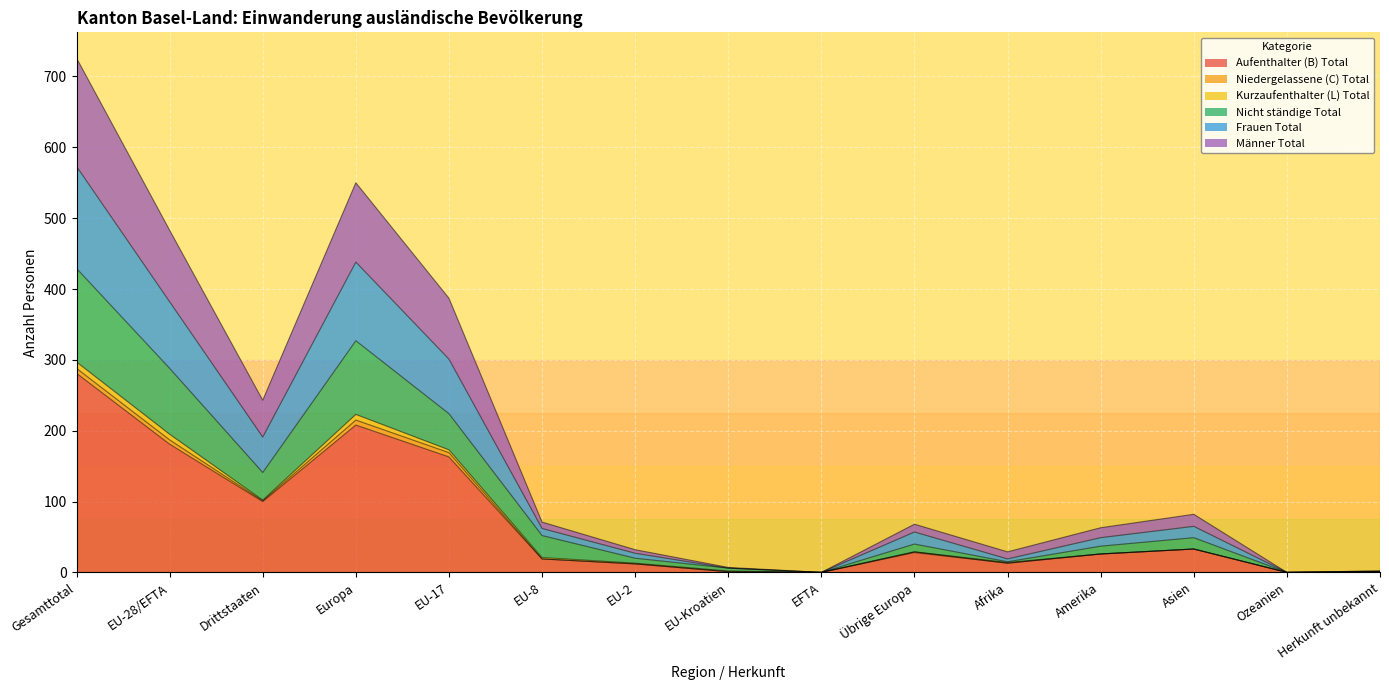

Where is the first local minimum for Nicht ständige Total?

Drittstaaten